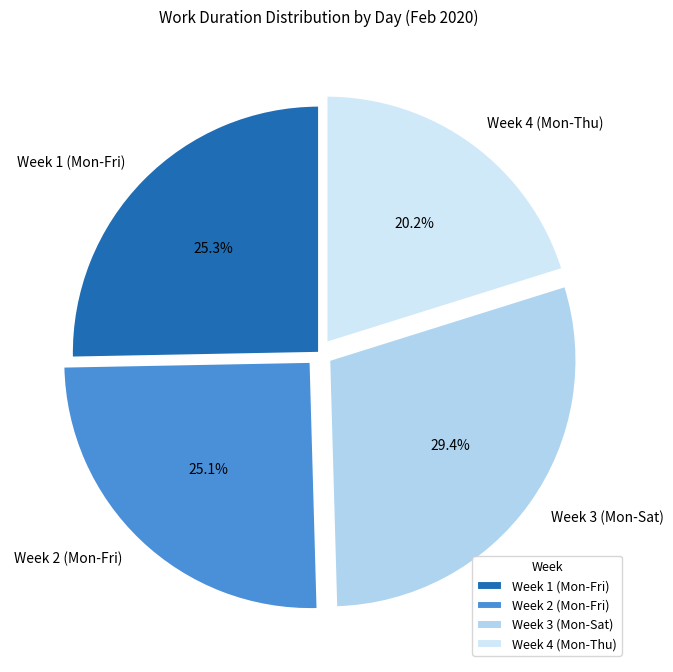

Combined, what portion of the pie is Week 3 (Mon-Sat) and Week 2 (Mon-Fri)?

54.5%